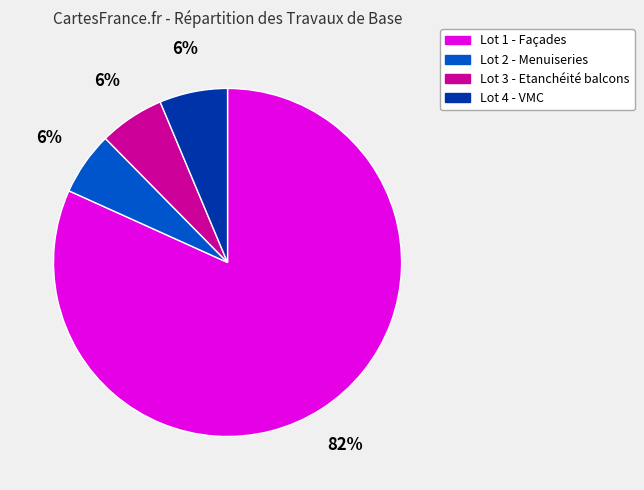

The Lot 1 - Façades slice represents 82% of the pie. True or false?

True